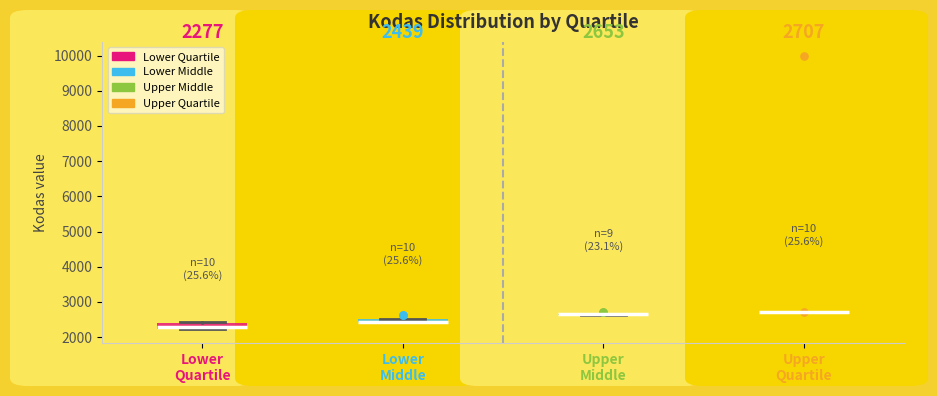

Which box is the tallest, from its lower edge to its upper edge?

Lower Quartile